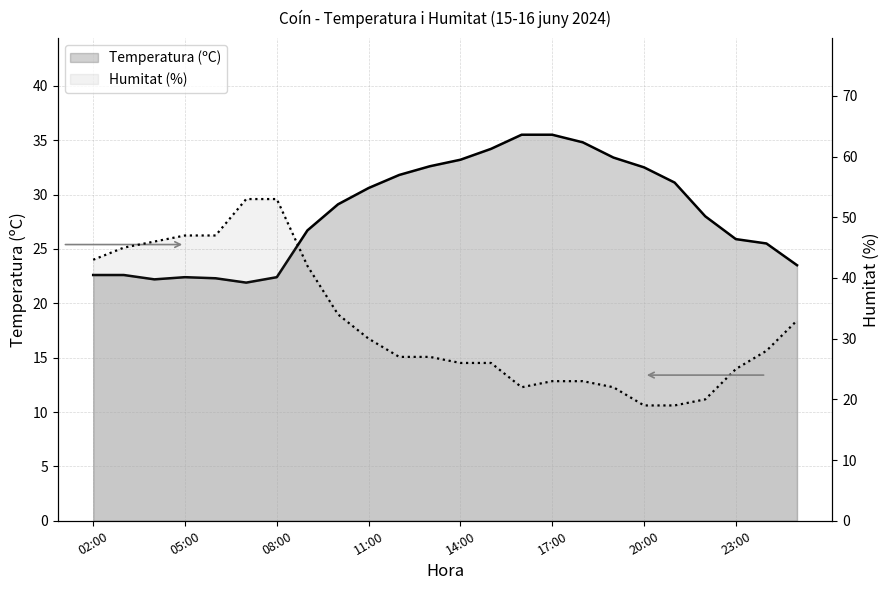

After their last crossing, which series has the higher values: Temperatura (ºC) or Humitat (%)?

Humitat (%)